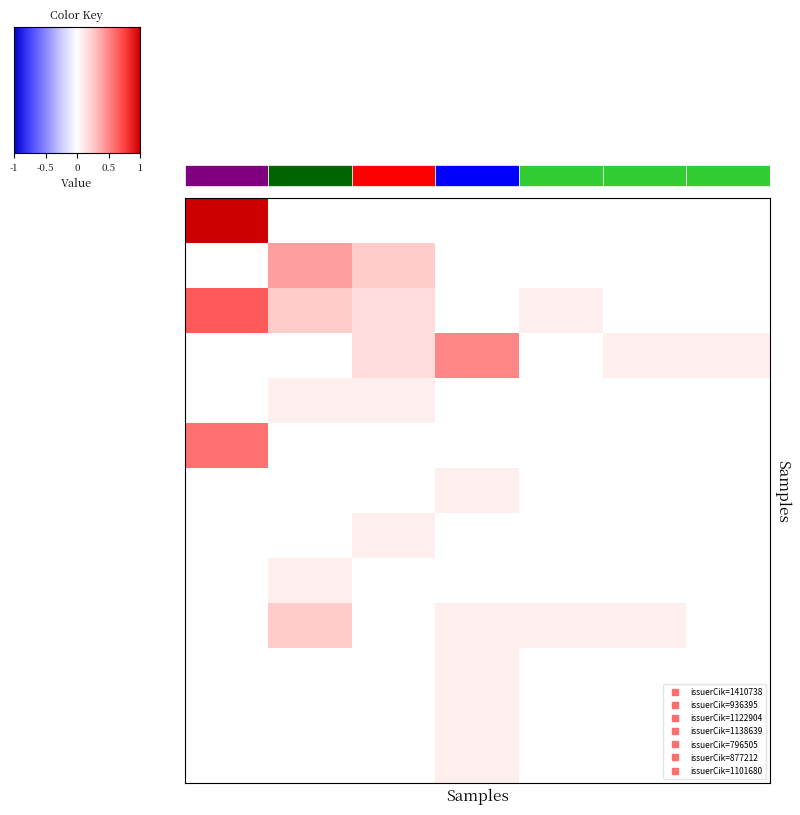

At how many categories does at least one series exceed 0?

7